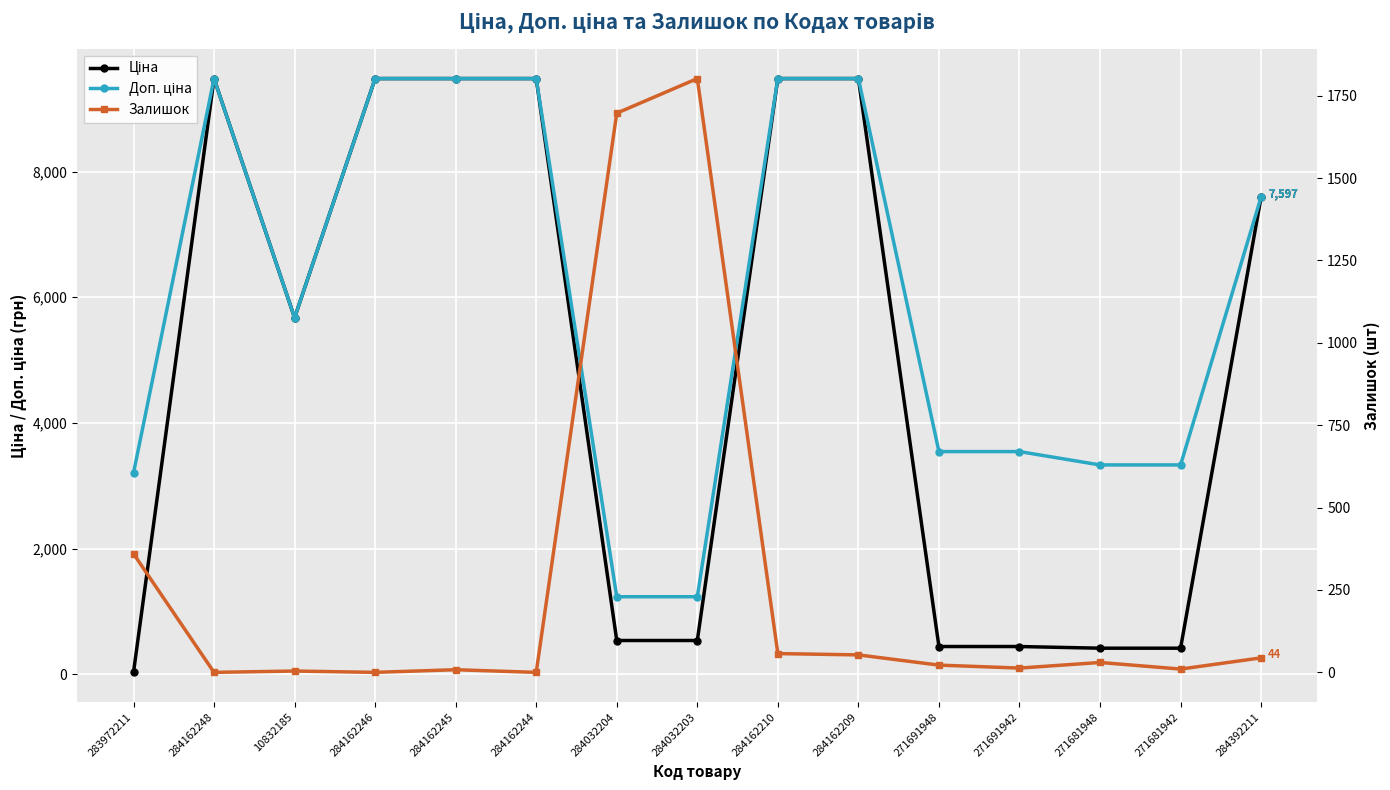

What are all the series names shown in the legend?

Ціна, Доп. ціна, Залишок